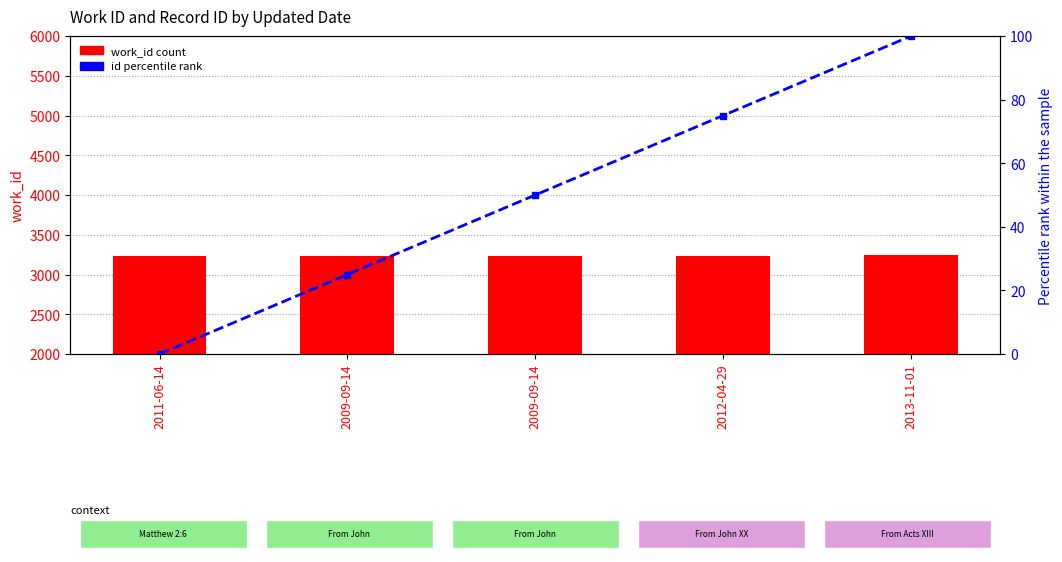

What is the label of the 1st bar from the right?

2013-11-01